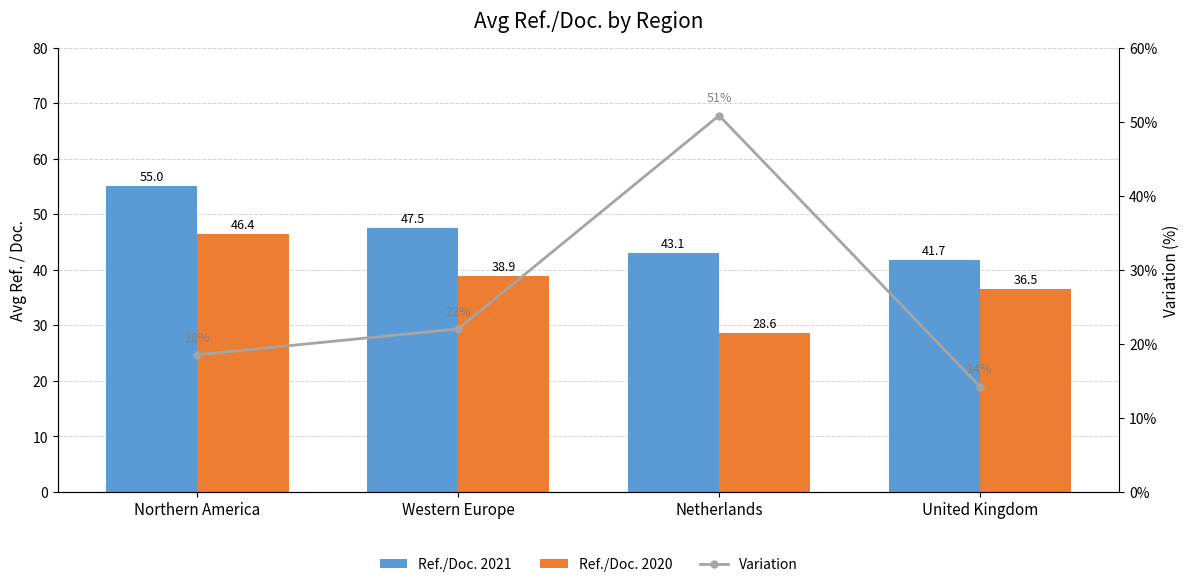

What is the maximum value shown in the chart?

55.0